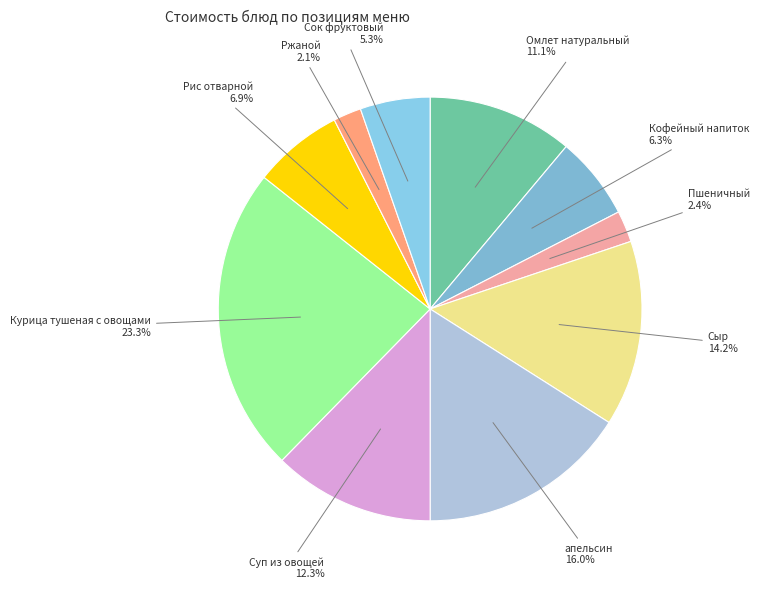

What percentage is NOT represented by Омлет натуральный?

88.9%